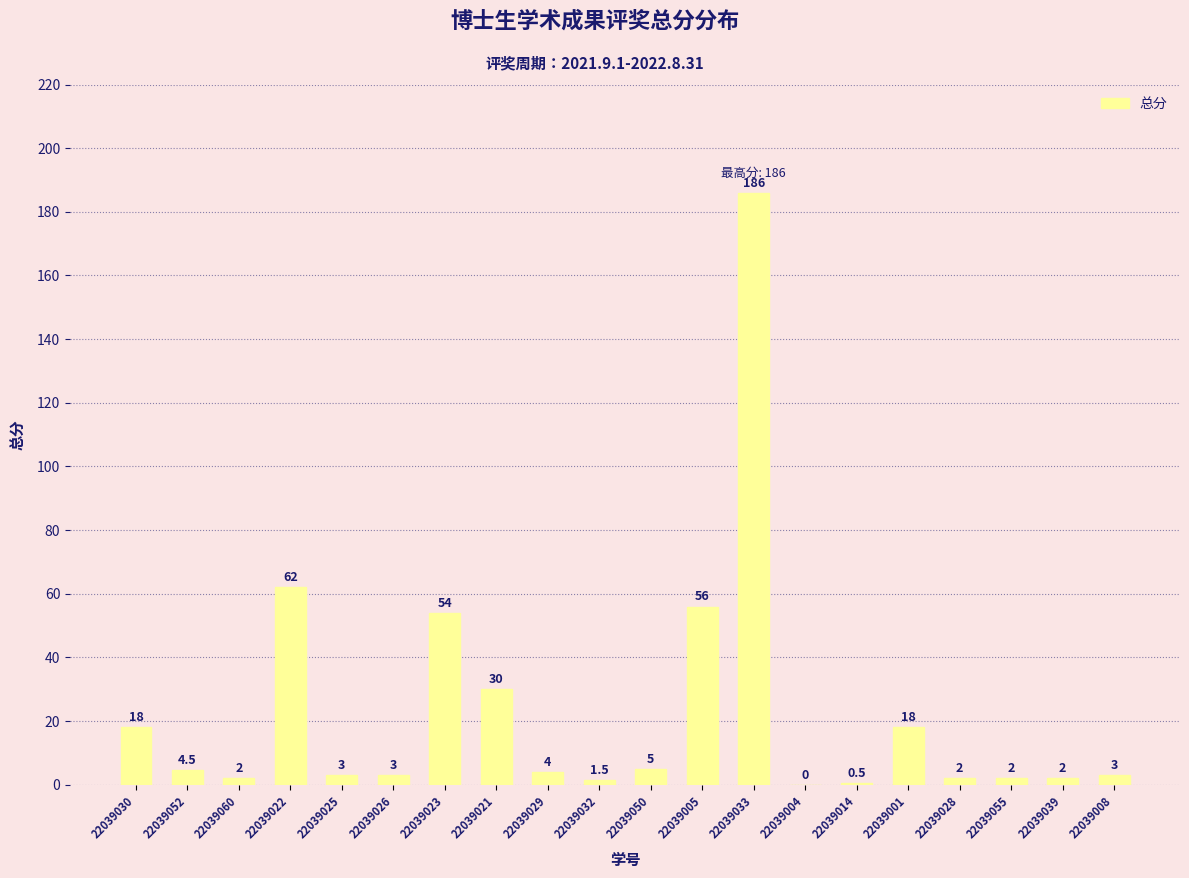

How many positive values are there?

19